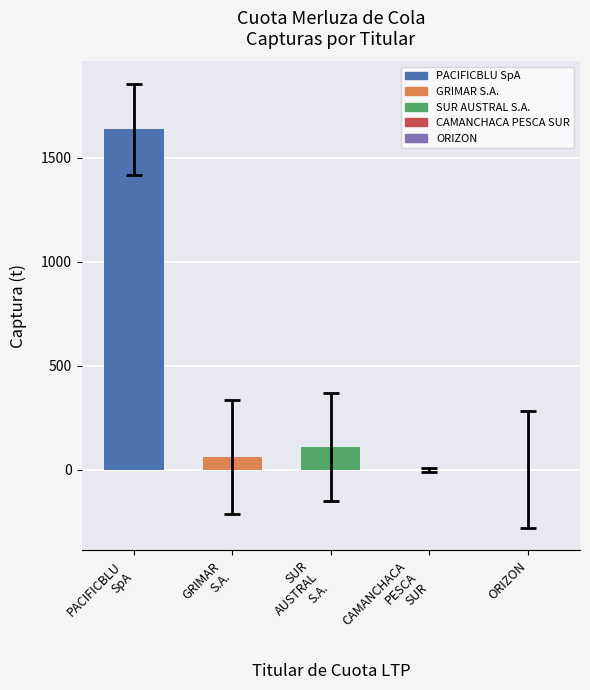

Is it true that the value at SUR
AUSTRAL
S.A. is 110.0?

True